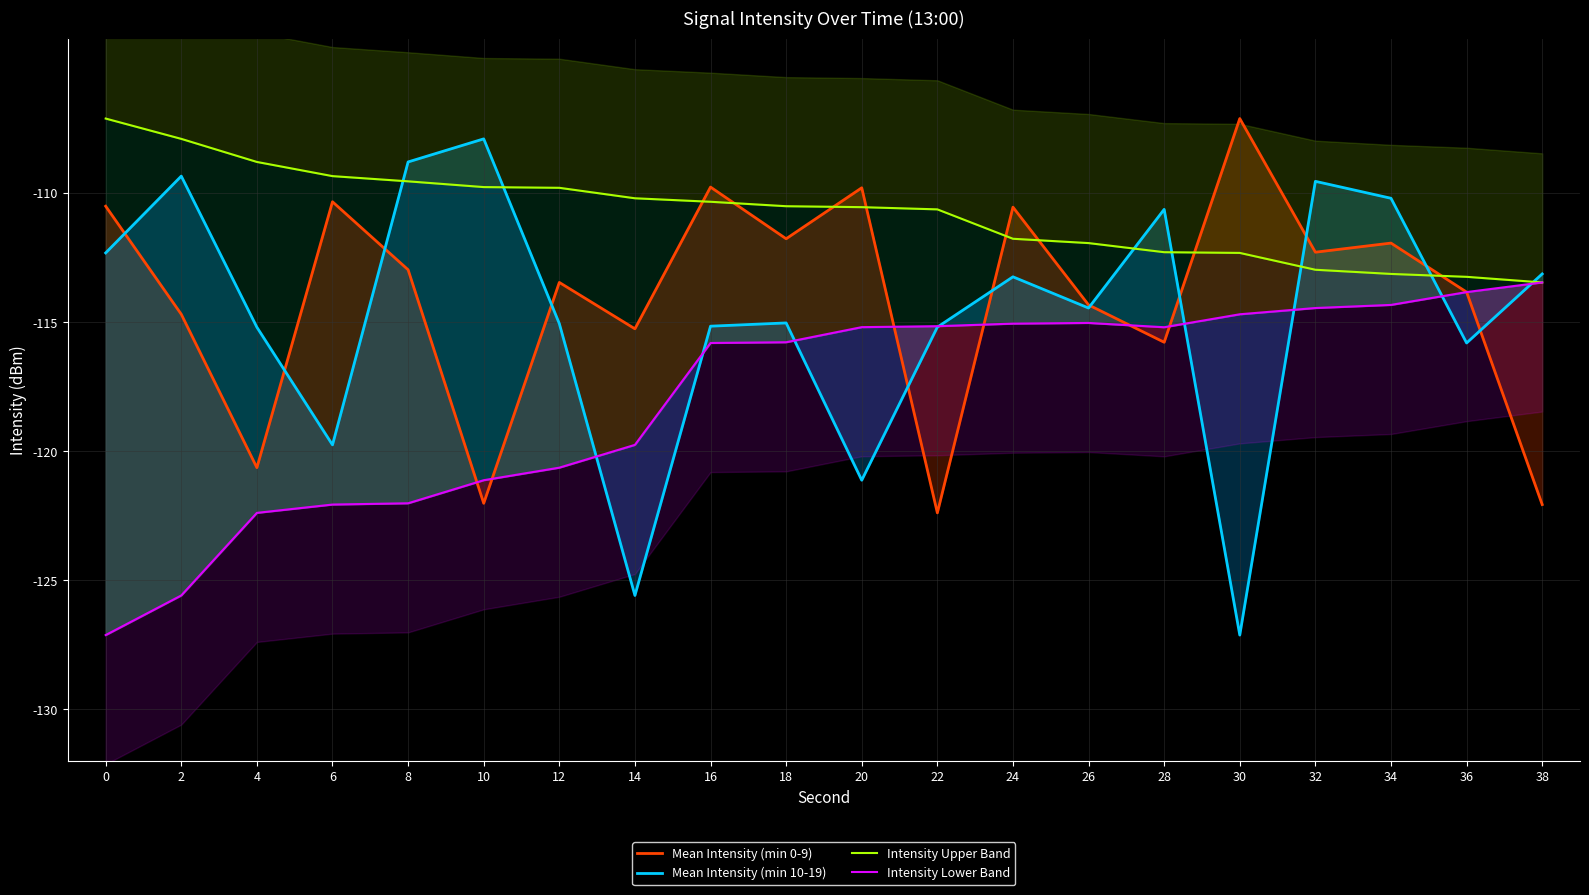

Reading left to right, list all the values displayed in this chart.

Mean Intensity (min 0-9): 0=-110.5	2=-114.7	4=-120.6	6=-110.3	8=-113.0	10=-122.0	12=-113.5	14=-115.3	16=-109.8	18=-111.8	20=-109.8	22=-122.4	24=-110.5	26=-114.3	28=-115.8	30=-107.1	32=-112.3	34=-111.9	36=-113.8	38=-122.1
Mean Intensity (min 10-19): 0=-112.3	2=-109.3	4=-115.2	6=-119.8	8=-108.8	10=-107.9	12=-115.1	14=-125.6	16=-115.2	18=-115.0	20=-121.1	22=-115.2	24=-113.2	26=-114.5	28=-110.6	30=-127.1	32=-109.5	34=-110.2	36=-115.8	38=-113.1
Intensity Upper Band: 0=-107.1	2=-107.9	4=-108.8	6=-109.3	8=-109.5	10=-109.8	12=-109.8	14=-110.2	16=-110.3	18=-110.5	20=-110.5	22=-110.6	24=-111.8	26=-111.9	28=-112.3	30=-112.3	32=-113.0	34=-113.1	36=-113.2	38=-113.5
Intensity Lower Band: 0=-127.1	2=-125.6	4=-122.4	6=-122.1	8=-122.0	10=-121.1	12=-120.6	14=-119.8	16=-115.8	18=-115.8	20=-115.2	22=-115.2	24=-115.1	26=-115.0	28=-115.2	30=-114.7	32=-114.5	34=-114.3	36=-113.8	38=-113.5